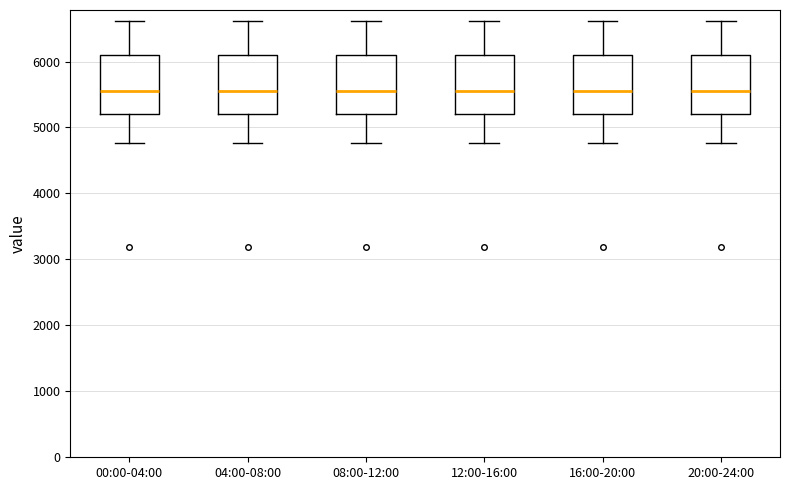

Where is the lower edge of the box for 12:00-16:00 on the y-axis? The values are not printed on the chart, so give them approximately, as read against the axis.

5200